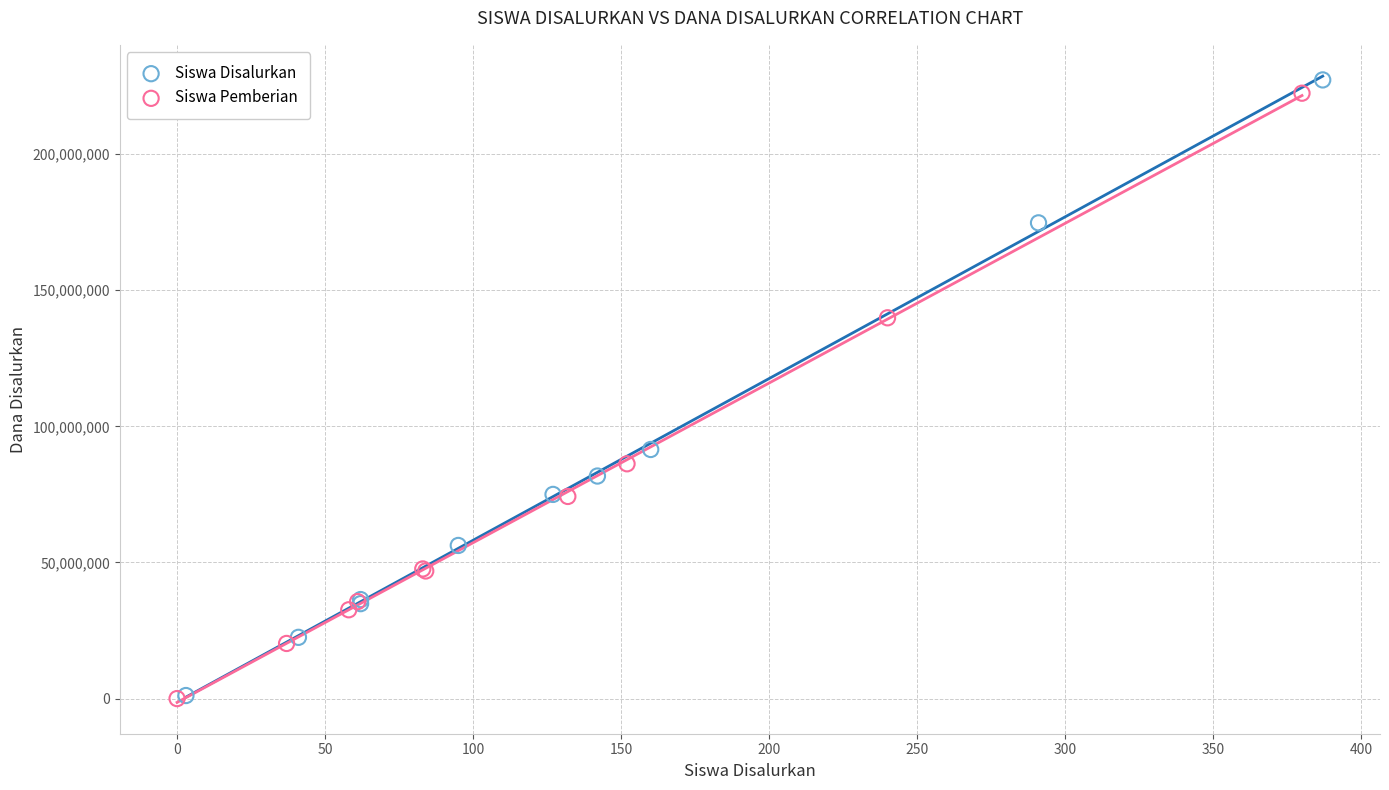

What are all the series names shown in the legend?

Siswa Disalurkan, Siswa Pemberian